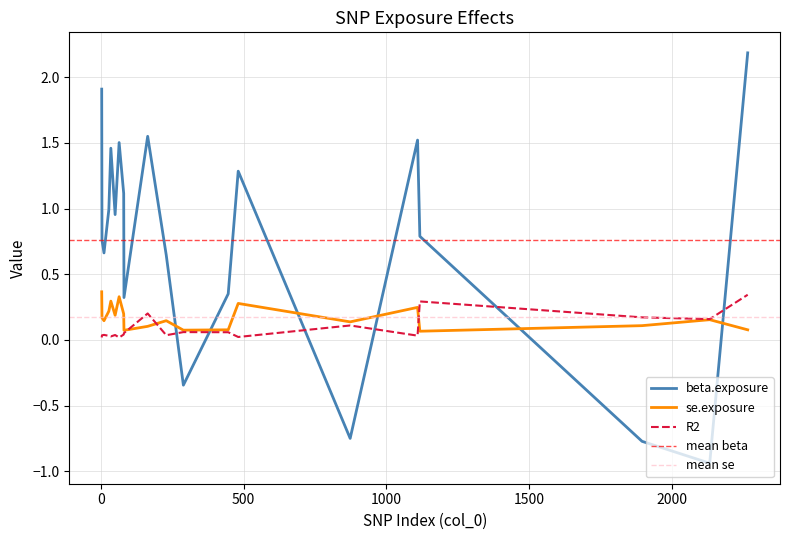

What is the minimum value shown in the chart?

-0.9